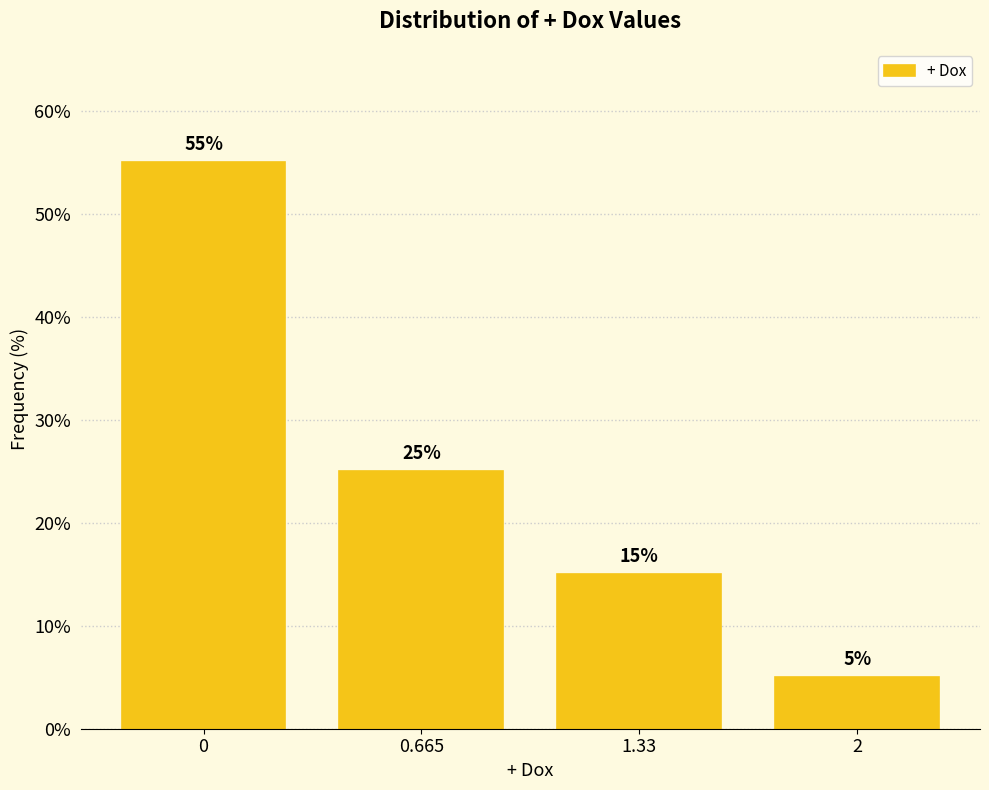

Reading right to left, transcribe all the data shown in this chart.

5.0	15.0	25.0	55.0